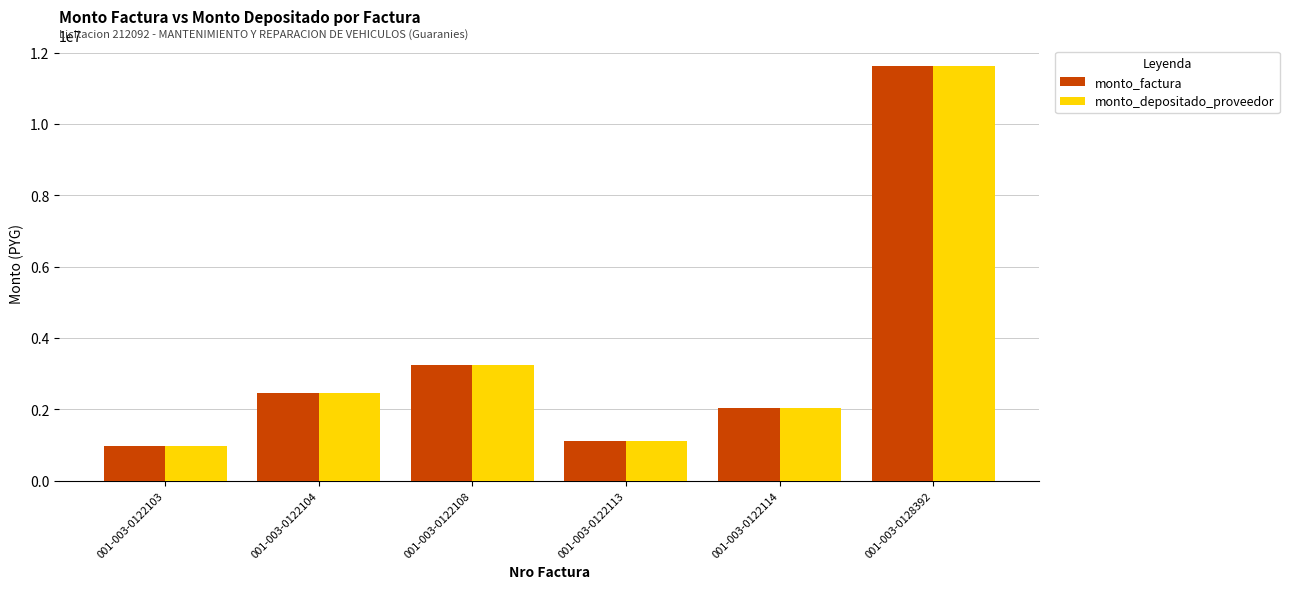

What is the sum of the monto_depositado_proveedor values at 001-003-0122104 and 001-003-0122113?

3575090